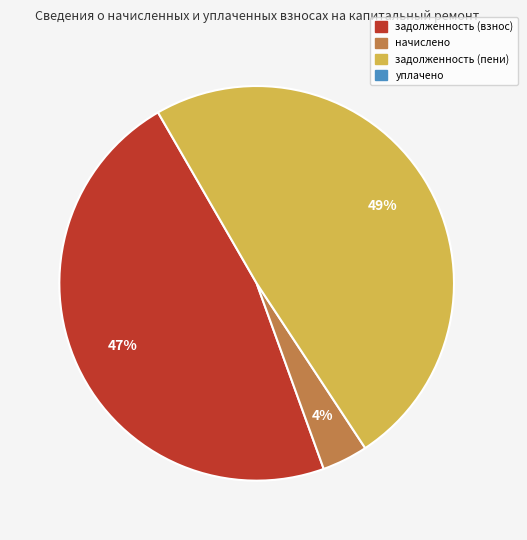

How many segments does this pie chart have?

3